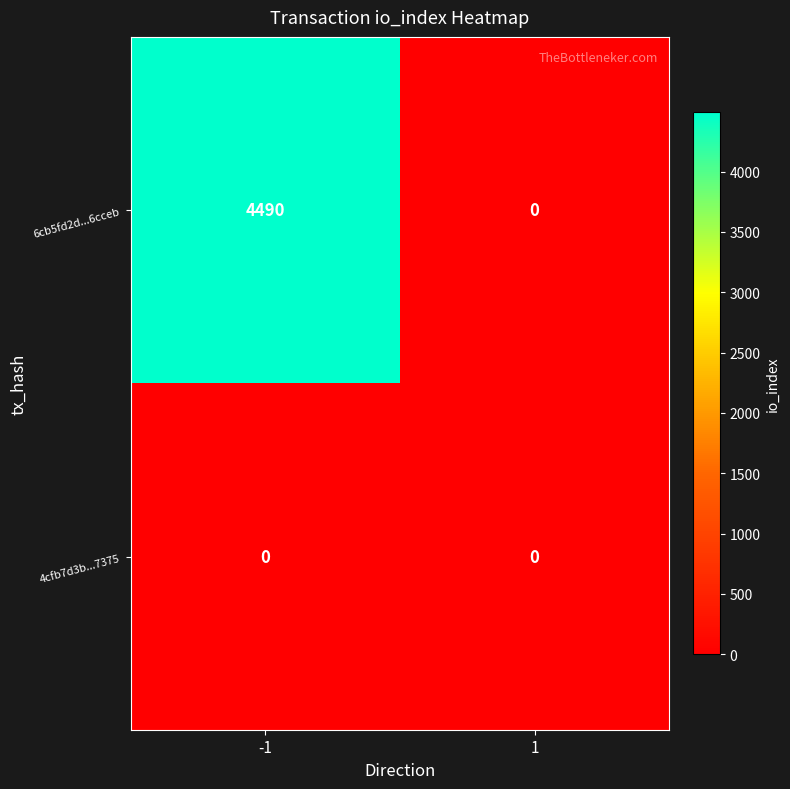

Which series has the widest spread of values?

6cb5fd2d...6cceb